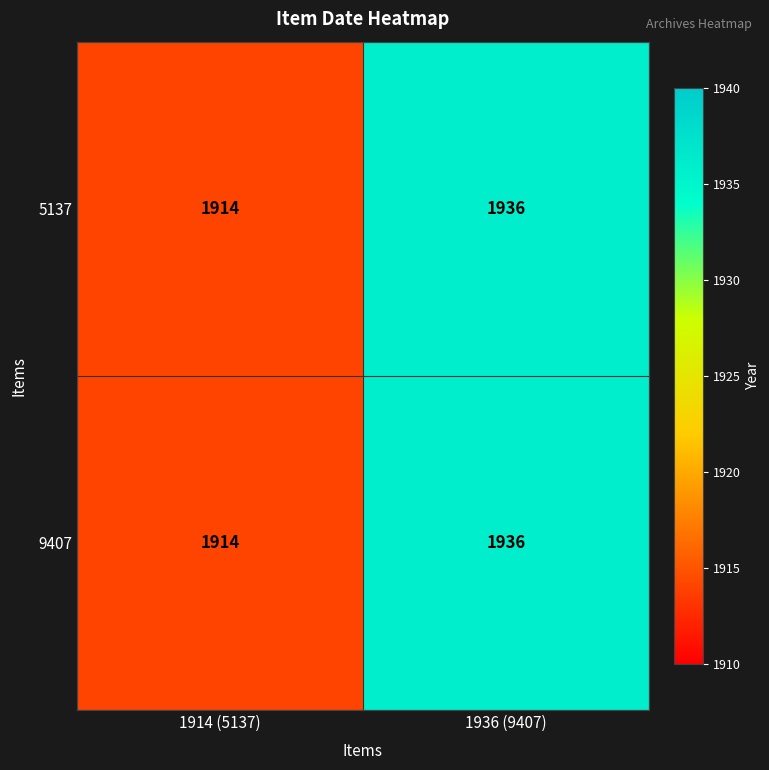

Reading right to left, extract all data points from this chart.

5137: 1936	1914
9407: 1936	1914